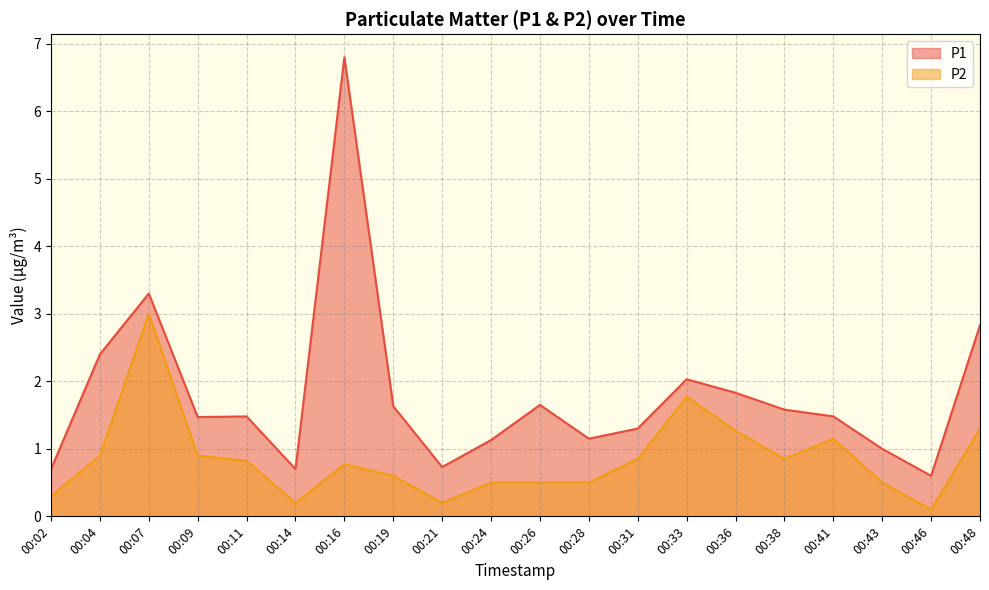

True or false: P2 has more than 0 points higher than both neighbors.

True